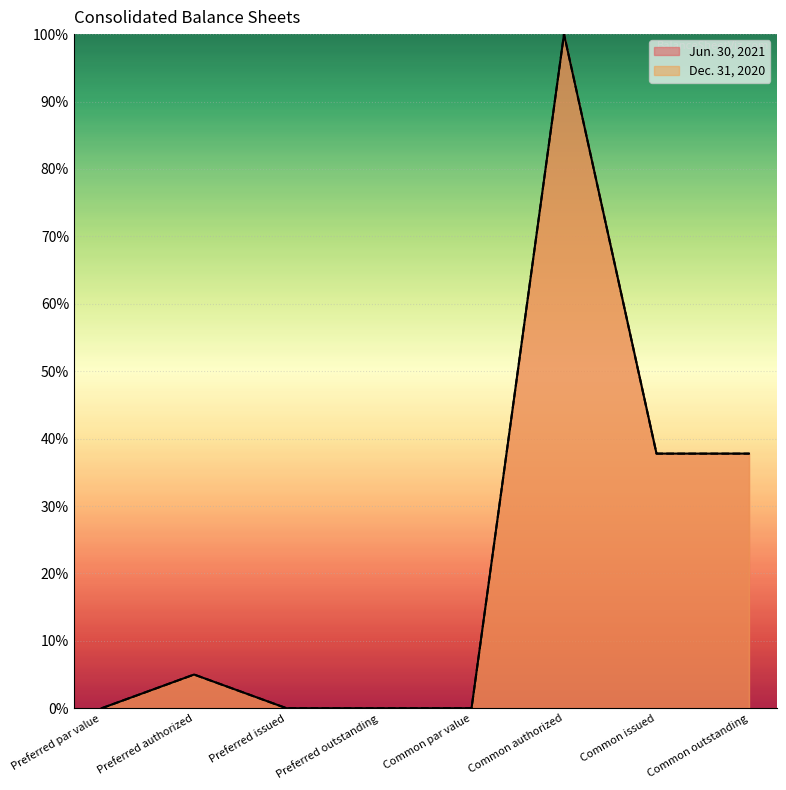

True or false: Dec. 31, 2020 and Jun. 30, 2021 cross at least once.

False